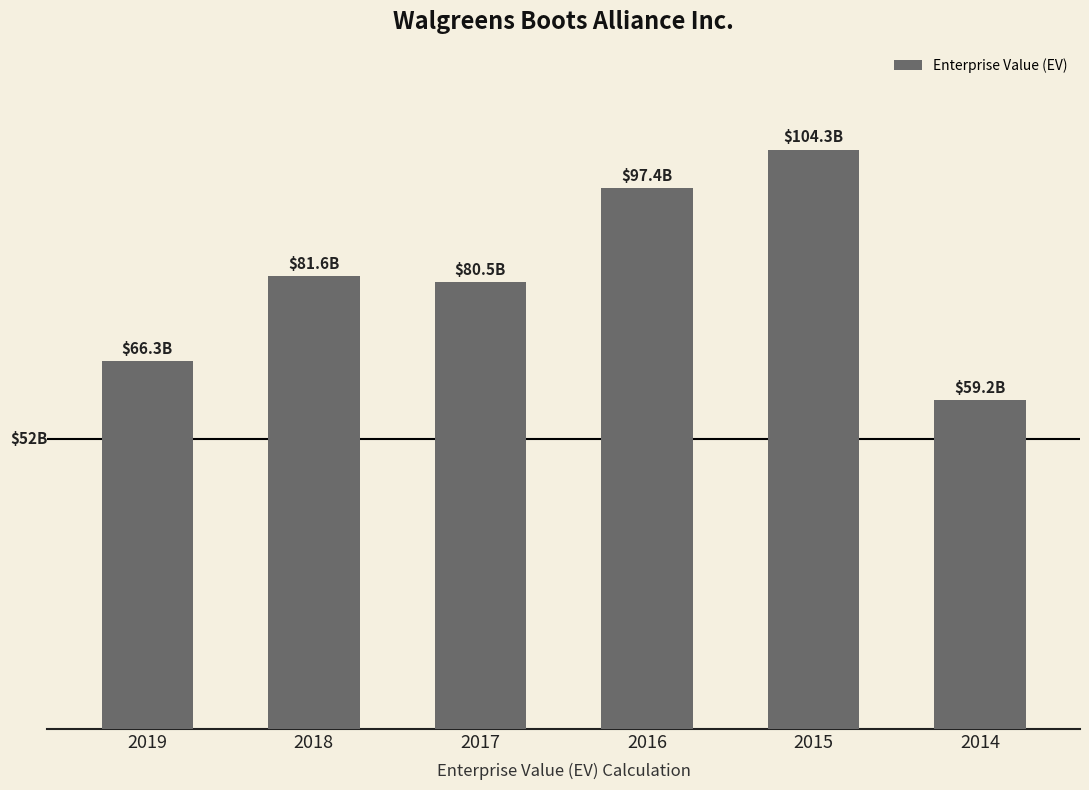

What is the sum of all values?

489197